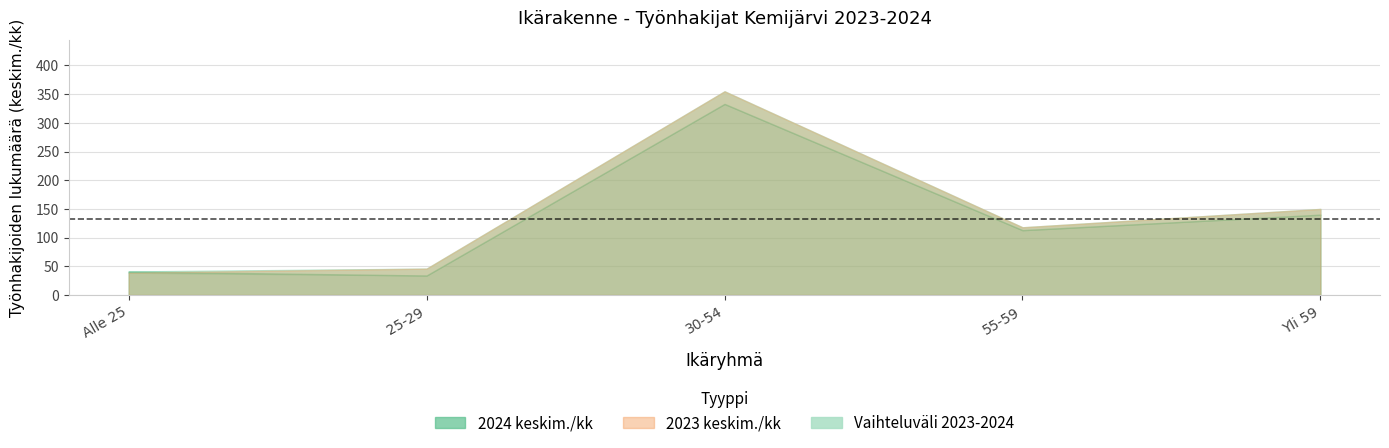

Rank the categories by 2023 keskim./kk value from highest to lowest.

30-54, Yli 59, 55-59, 25-29, Alle 25